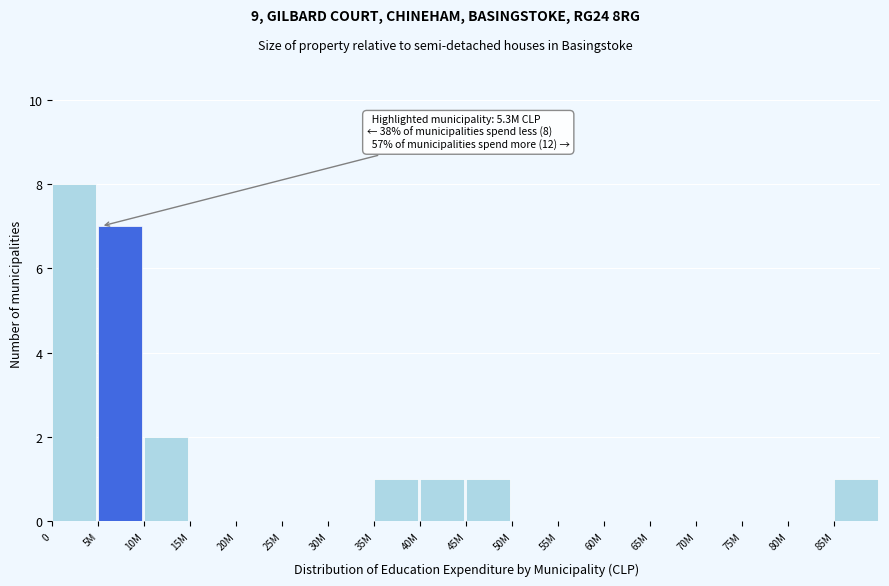

Reading left to right, transcribe all the data shown in this chart.

0=8	5M=7	10M=2	15M=0	20M=0	25M=0	30M=0	35M=1	40M=1	45M=1	50M=0	55M=0	60M=0	65M=0	70M=0	75M=0	80M=0	85M=1